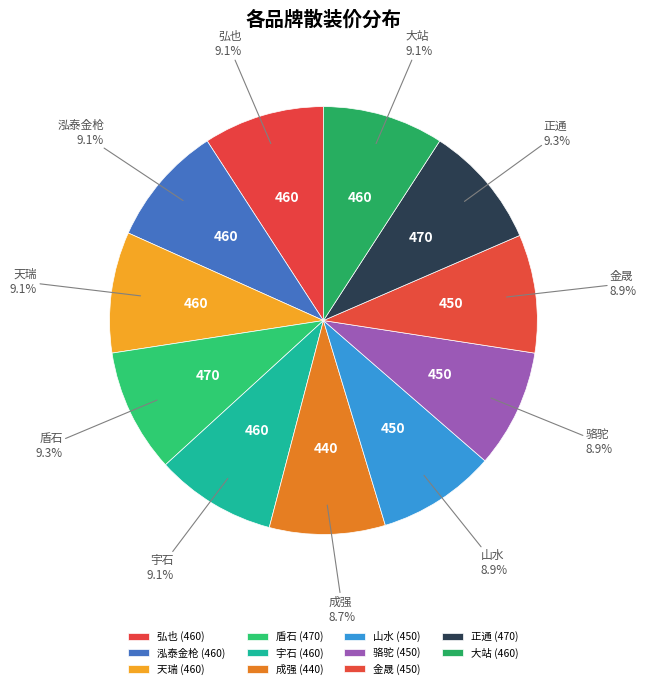

What is the smallest slice in the pie chart?

成强